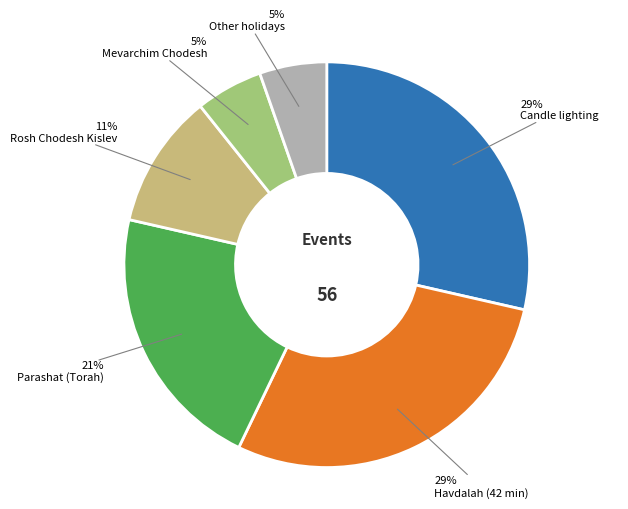

To the nearest percent, what is the average slice percentage?

17%